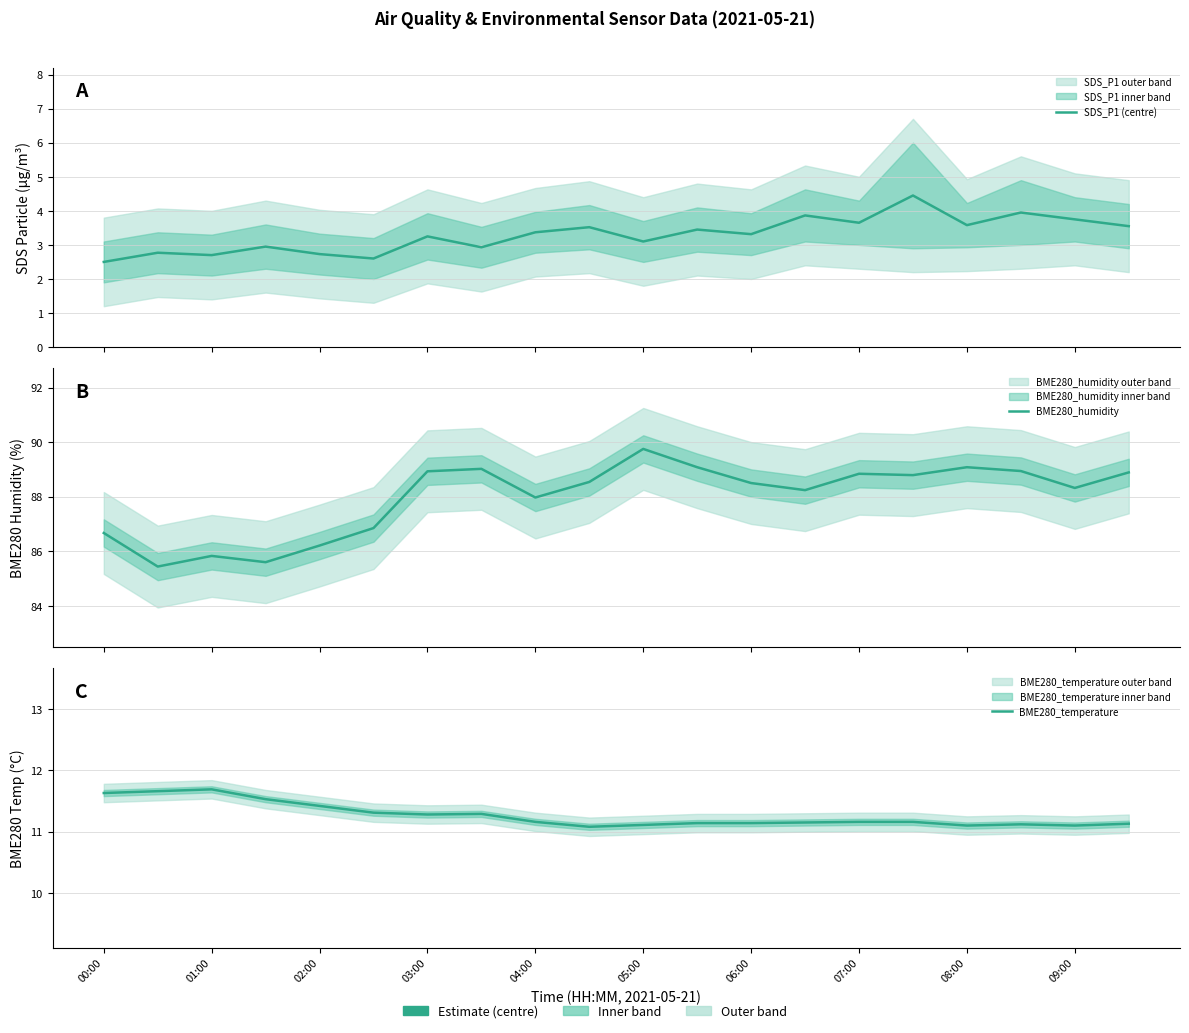

At which label does BME280_temperature reach its minimum?

09:00